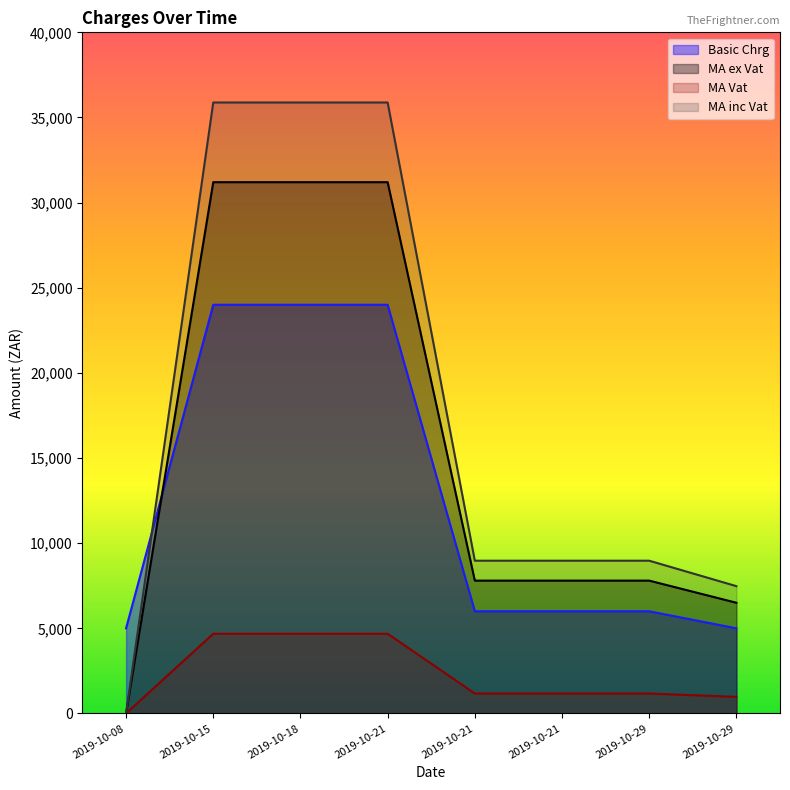

Which series has the largest range (max minus min)?

MA inc Vat